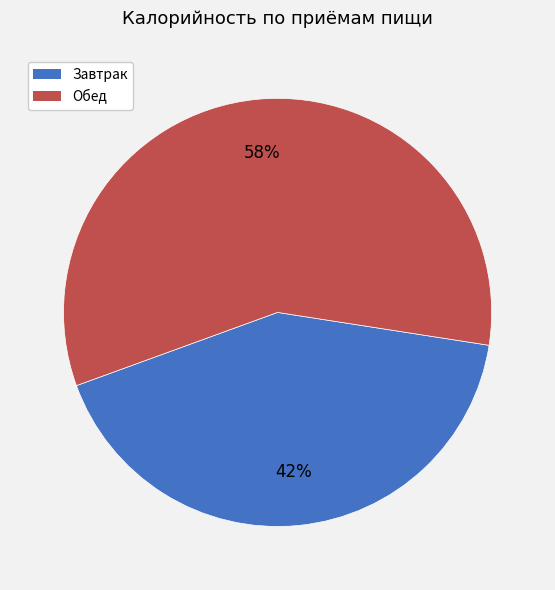

Count the number of slices in the pie.

2